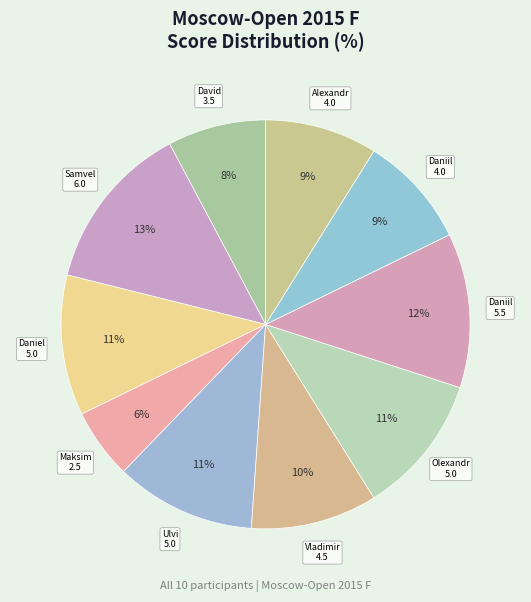

How many segments does this pie chart have?

10